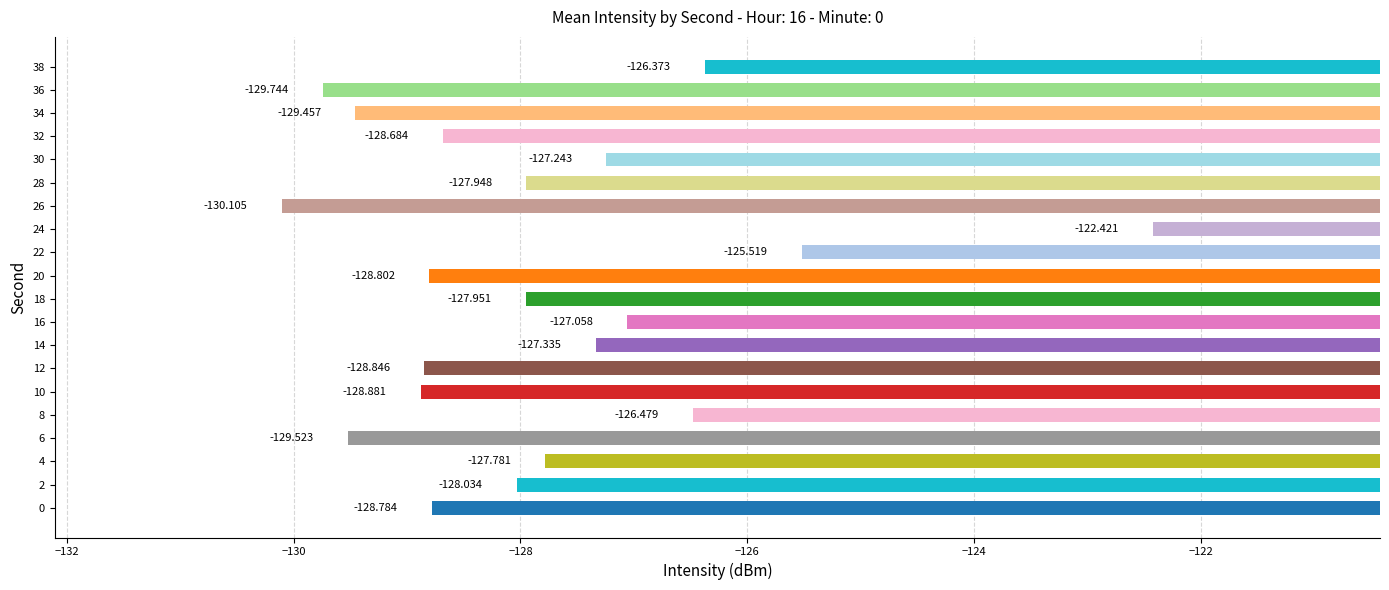

List the labels in order of value, smallest first.

26, 36, 6, 34, 10, 12, 20, 0, 32, 2, 18, 28, 4, 14, 30, 16, 8, 38, 22, 24